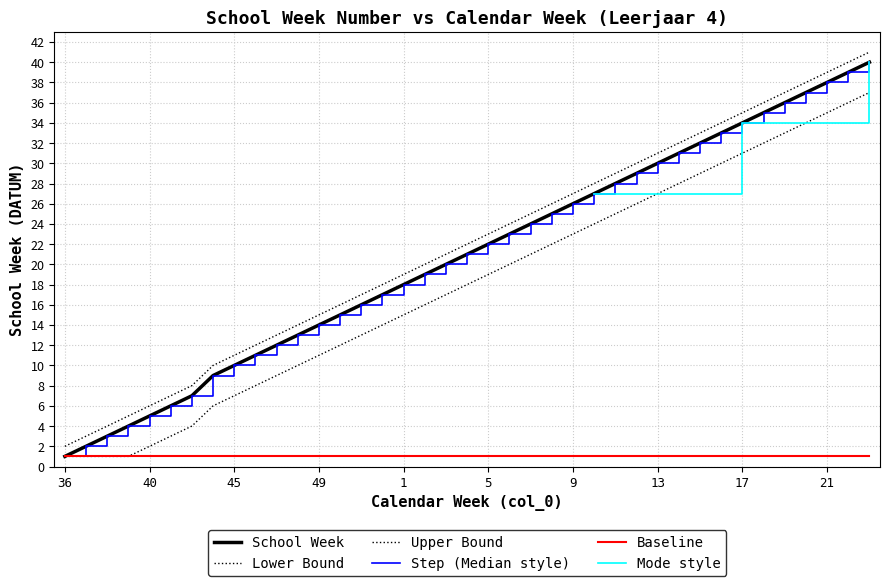

How many data points does each series have?

39